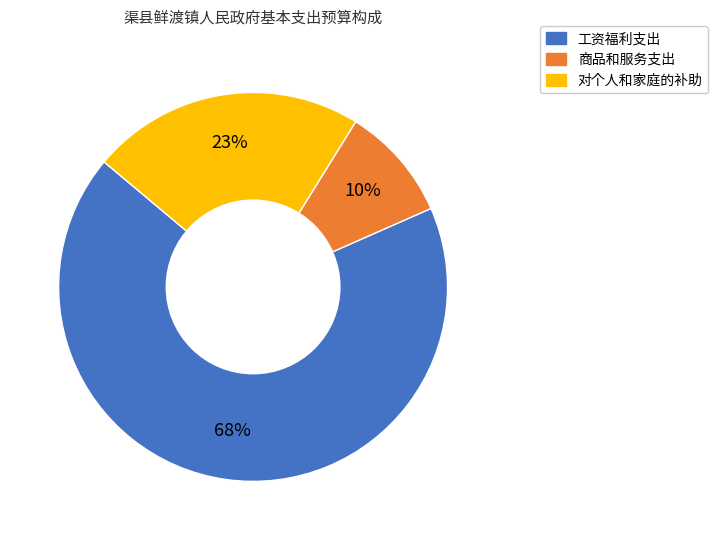

To the nearest percent, what is the difference between the 商品和服务支出 and 对个人和家庭的补助 slice percentages?

13%